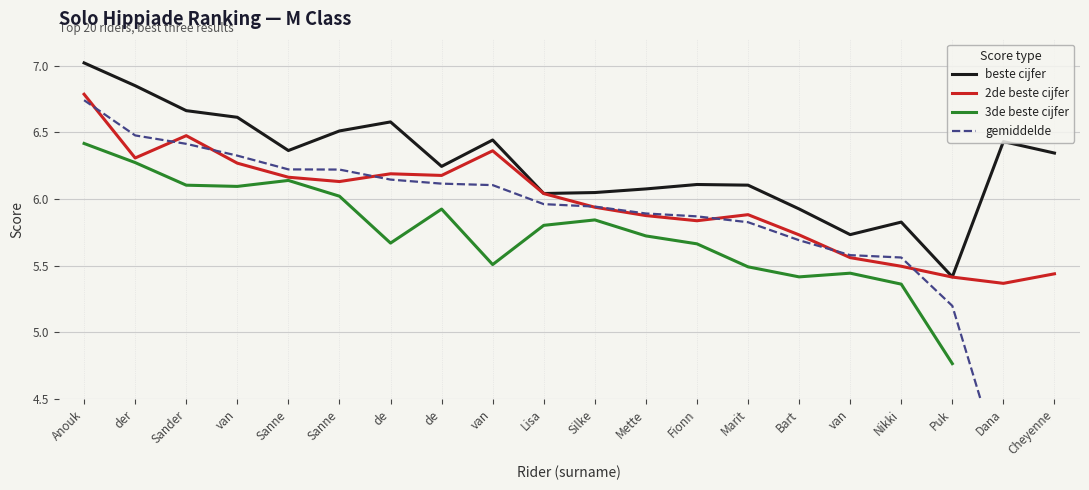

Does the chart have visible grid lines?

Yes